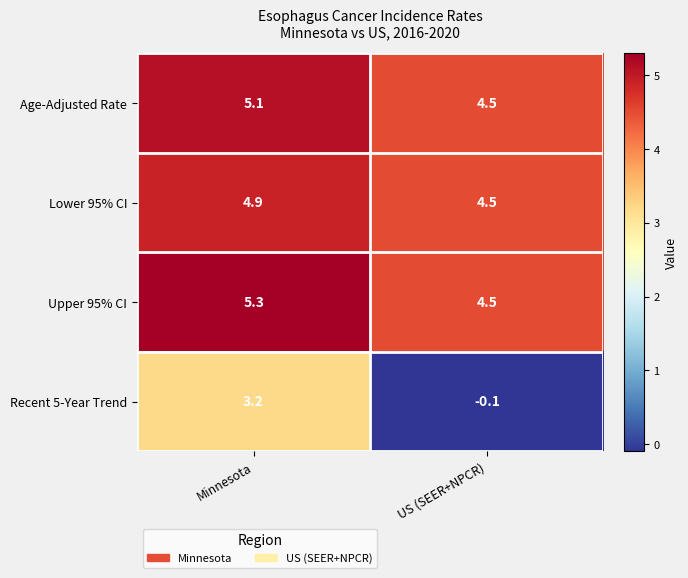

Which series changed the most between Minnesota and US (SEER+NPCR)?

Recent 5-Year Trend